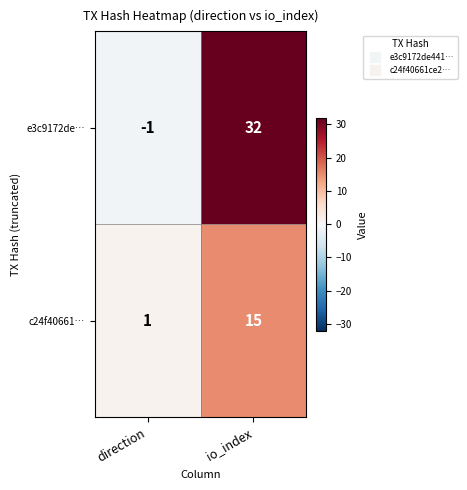

What is the greatest value displayed?

32